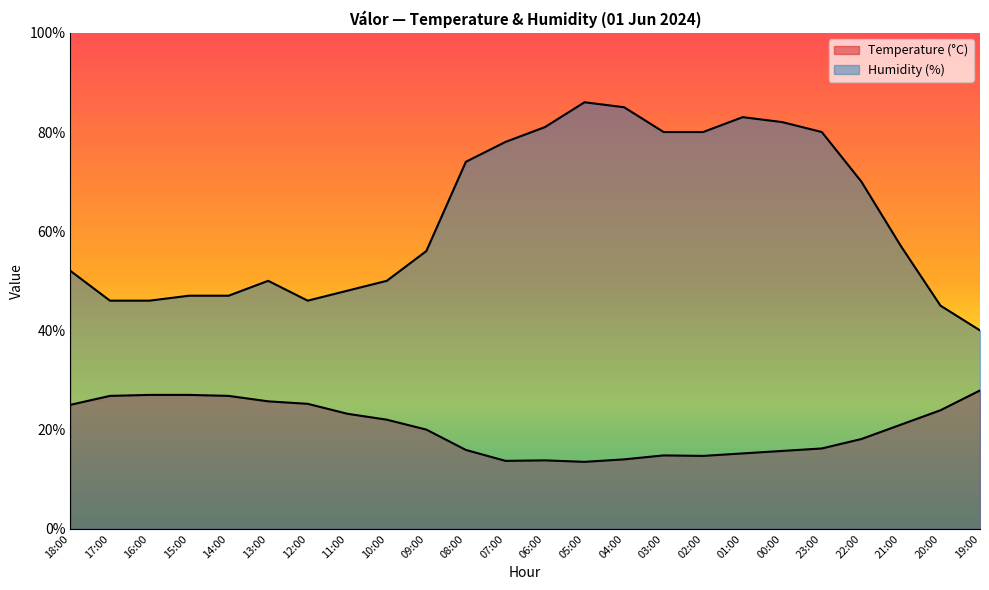

True or false: Humidity (%) and Temperature (°C) cross at least once.

False